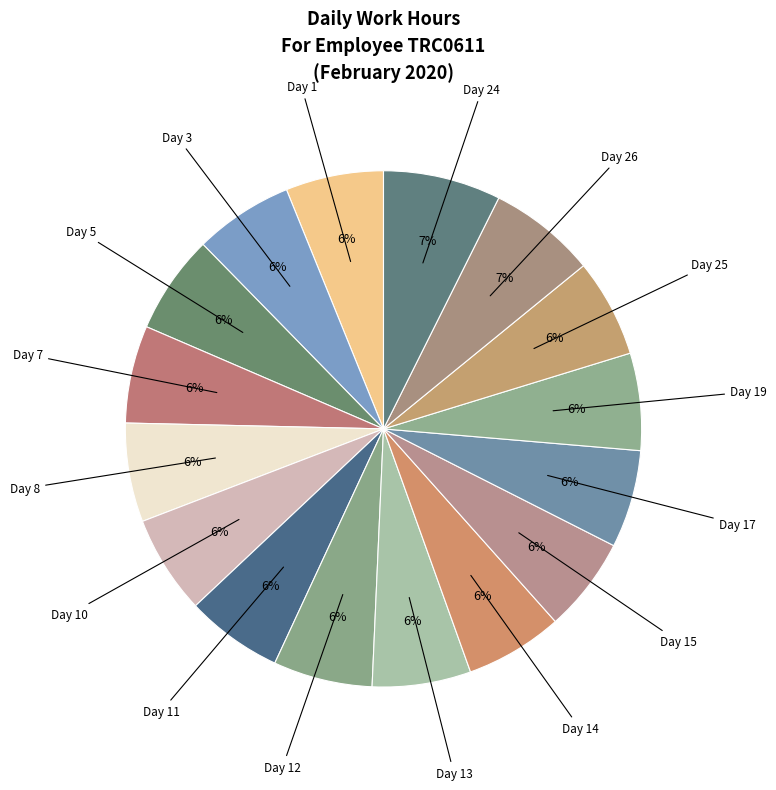

How many slices are in this pie chart?

16